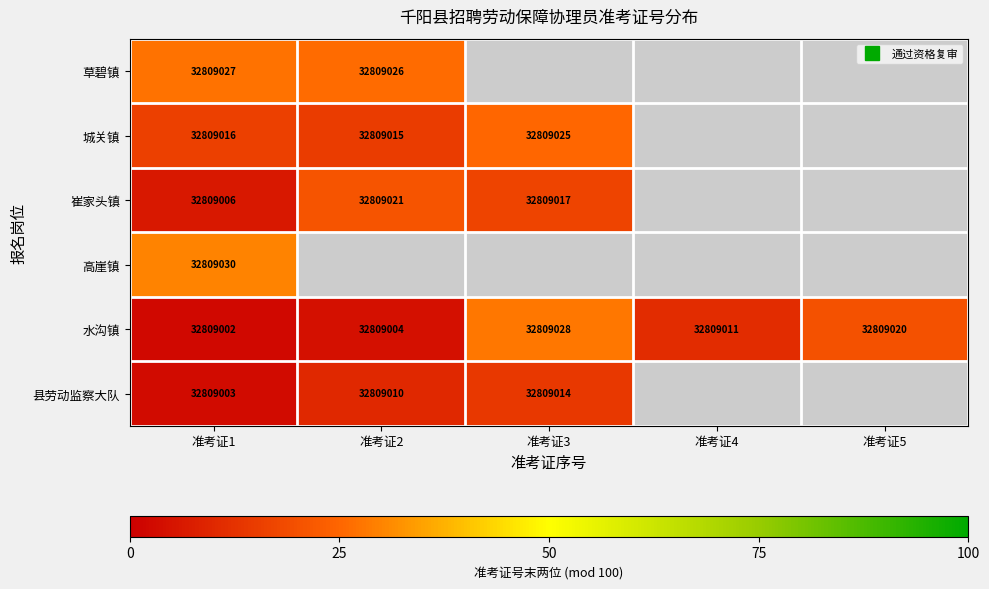

True or false: 县劳动监察大队 has a value of 3.0 at 准考证1.

True